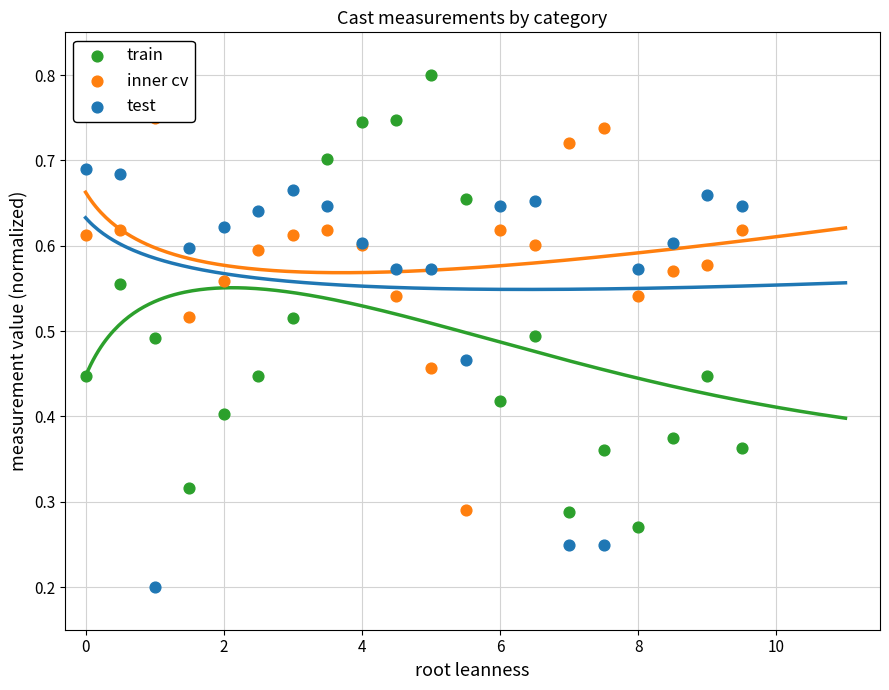

What are all the series names shown in the legend?

train, inner cv, test